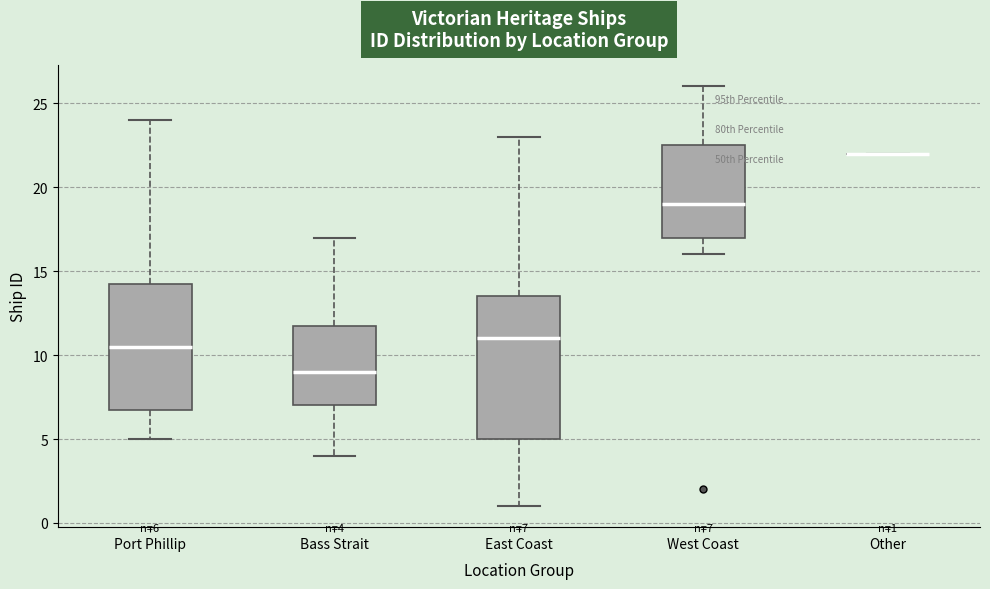

Comparing the boxes themselves (not the whiskers), which one is the tallest?

East Coast